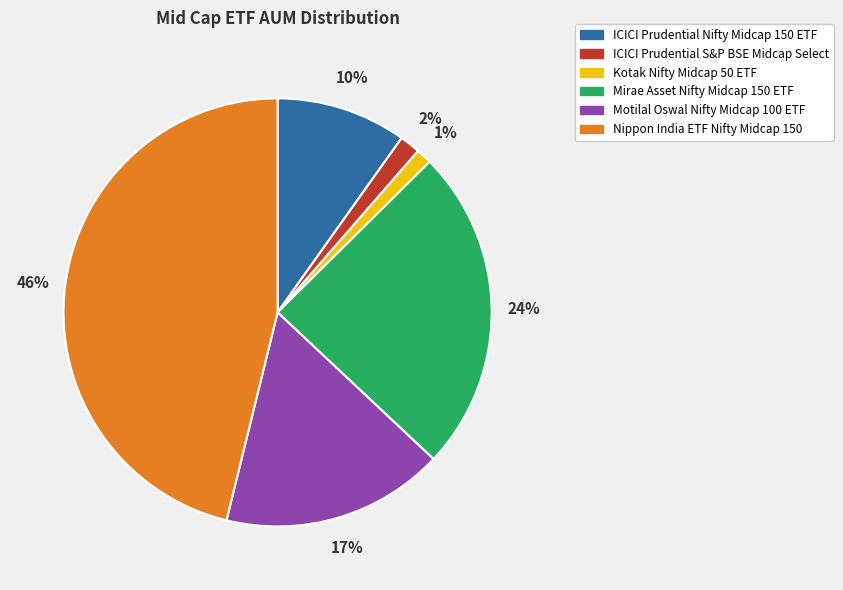

The Mirae Asset Nifty Midcap 150 ETF slice represents 24% of the pie. True or false?

True